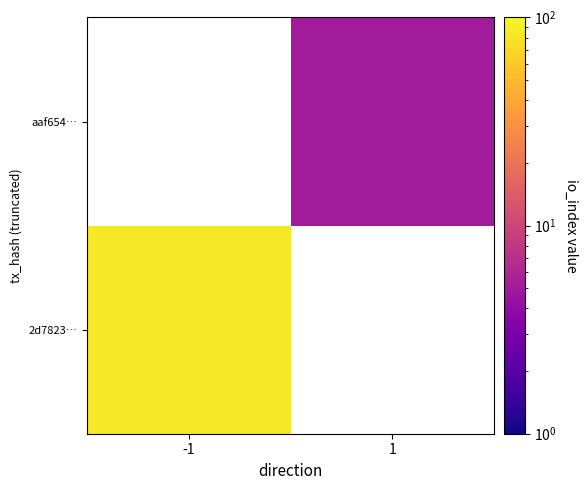

Count the number of categories in the chart.

2